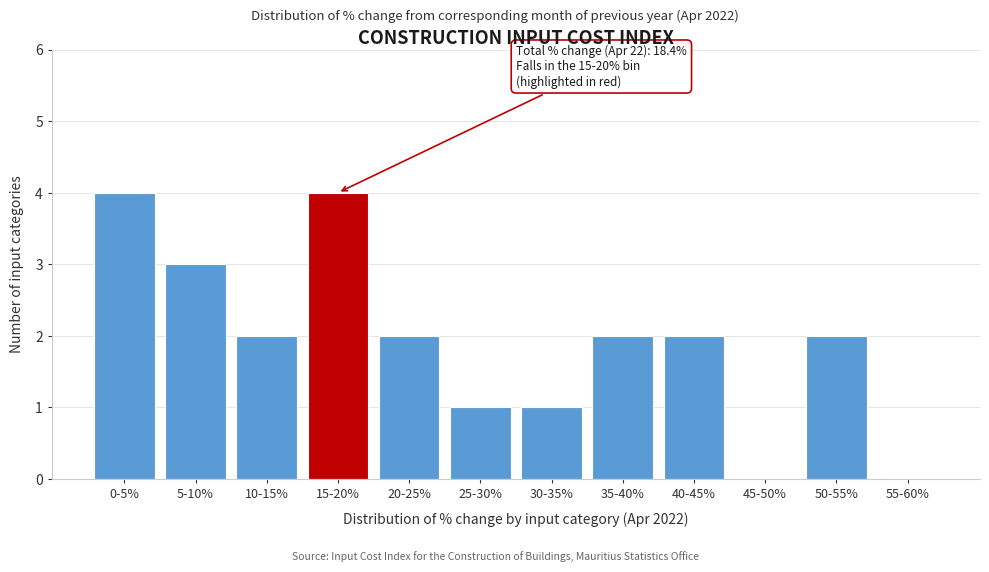

Reading right to left, list all the values displayed in this chart.

55-60%=0	50-55%=2	45-50%=0	40-45%=2	35-40%=2	30-35%=1	25-30%=1	20-25%=2	15-20%=4	10-15%=2	5-10%=3	0-5%=4